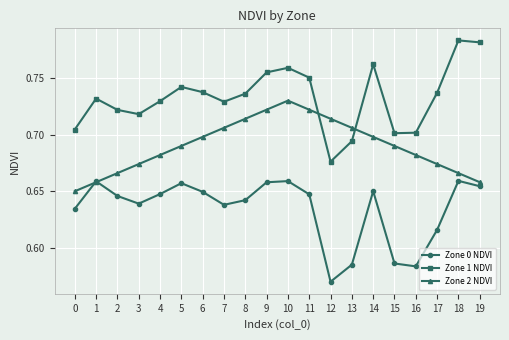

True or false: Zone 1 NDVI and Zone 0 NDVI intersect in this chart.

False